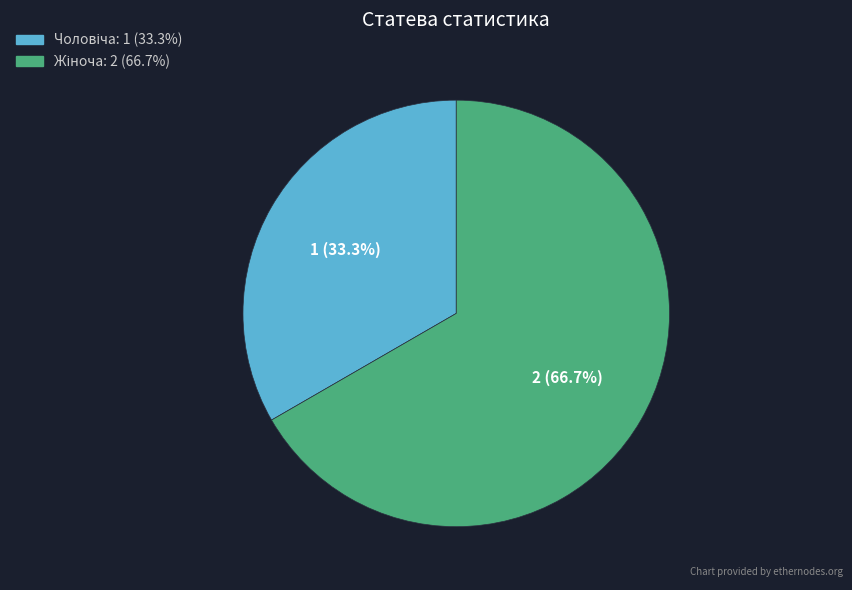

Does any single category account for the majority?

Yes